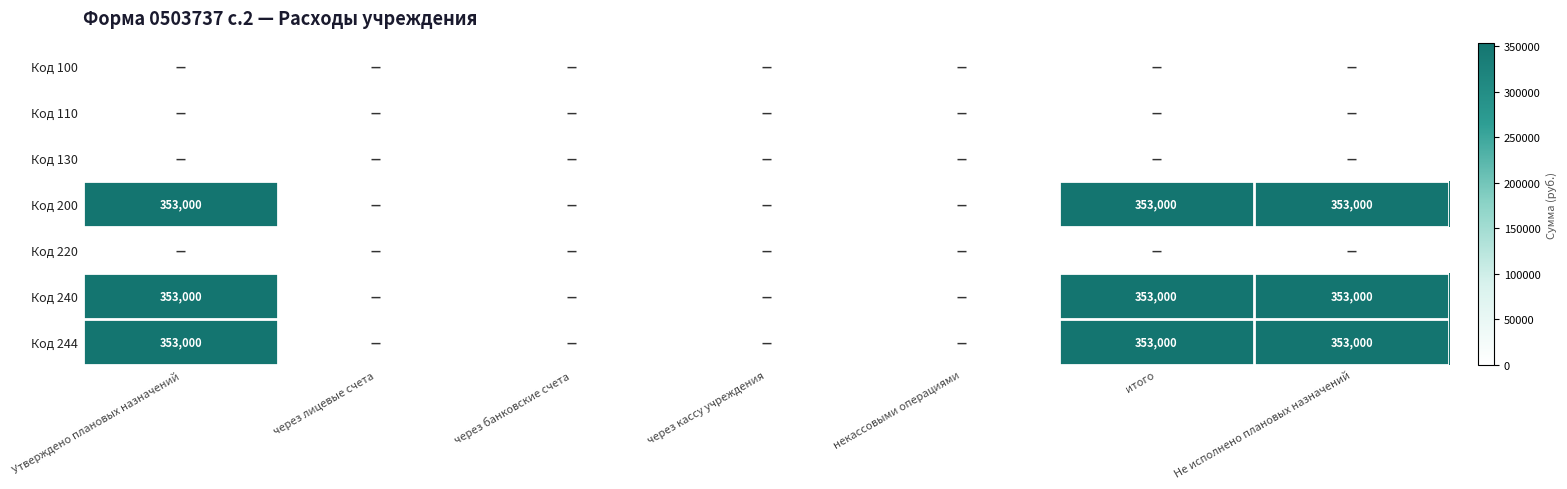

The value of Код 240 at итого is 113298. True or false?

False